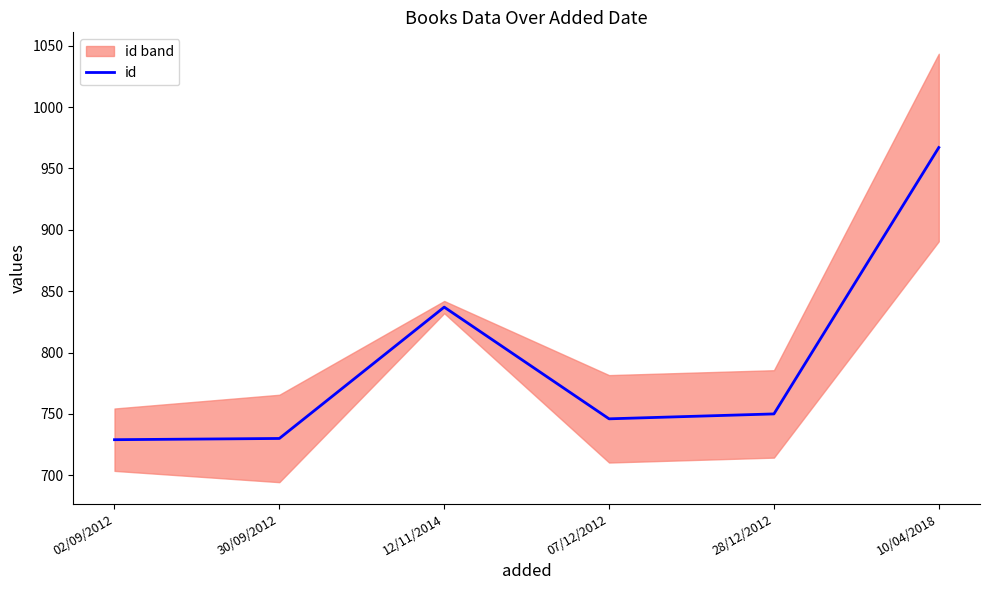

Where is the first local minimum?

07/12/2012